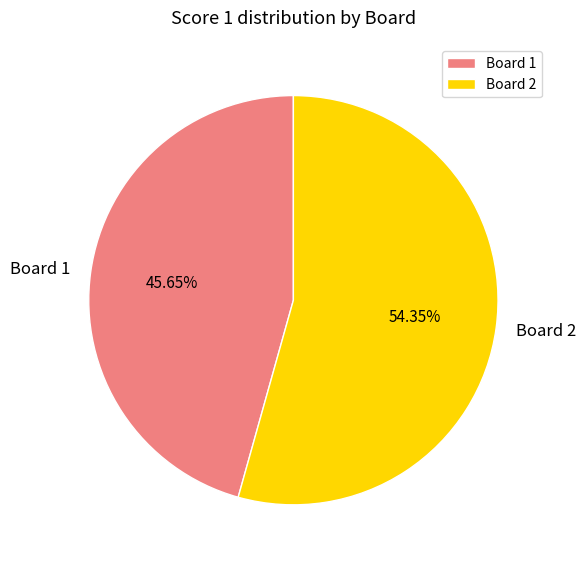

How many slices are in this pie chart?

2